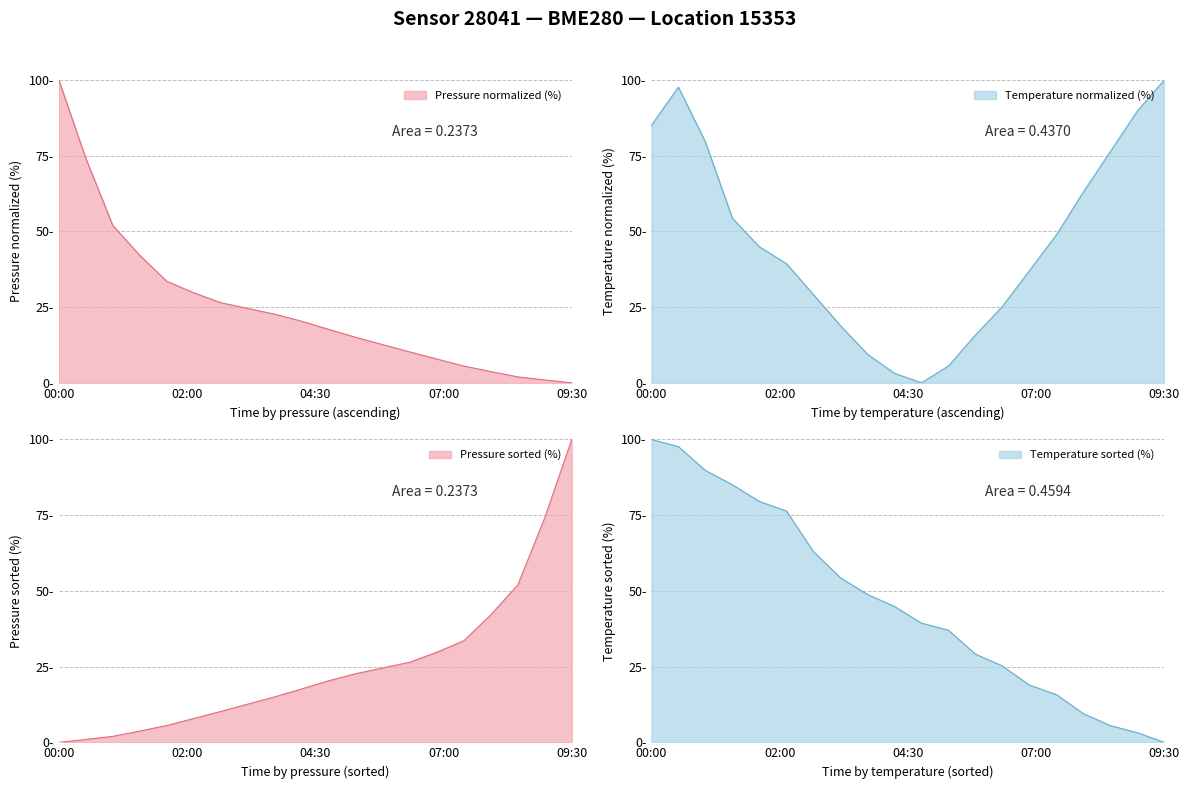

True or false: temperature has more than 1 points higher than both neighbors.

False